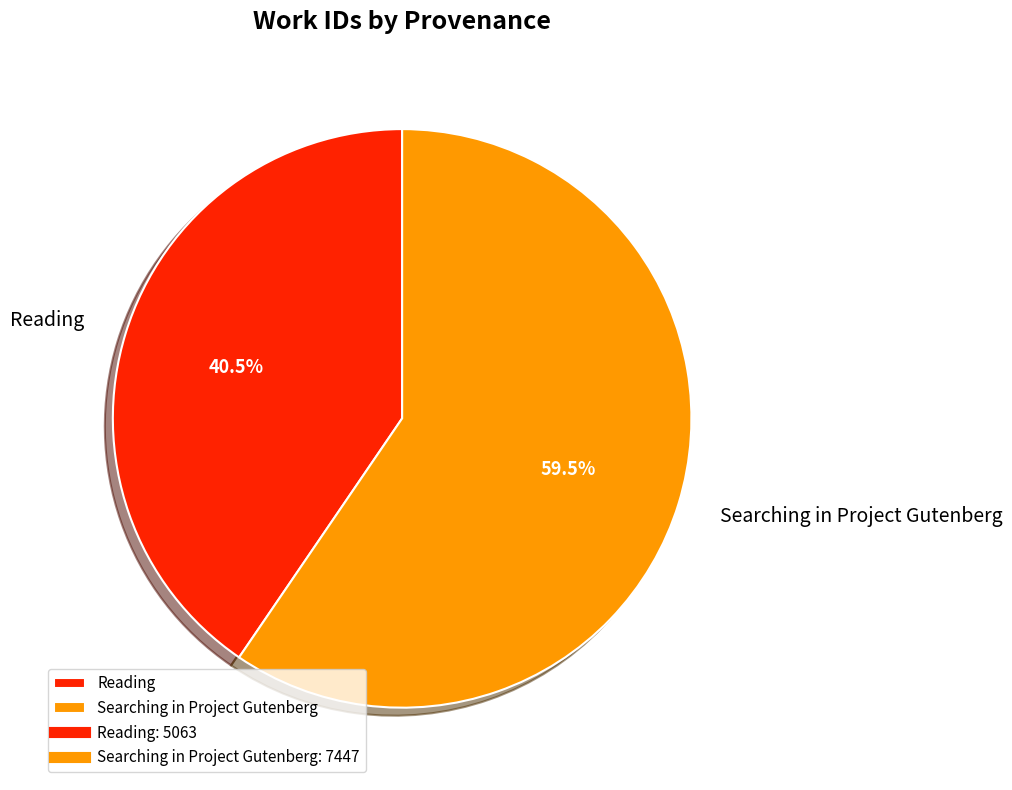

How many segments does this pie chart have?

2